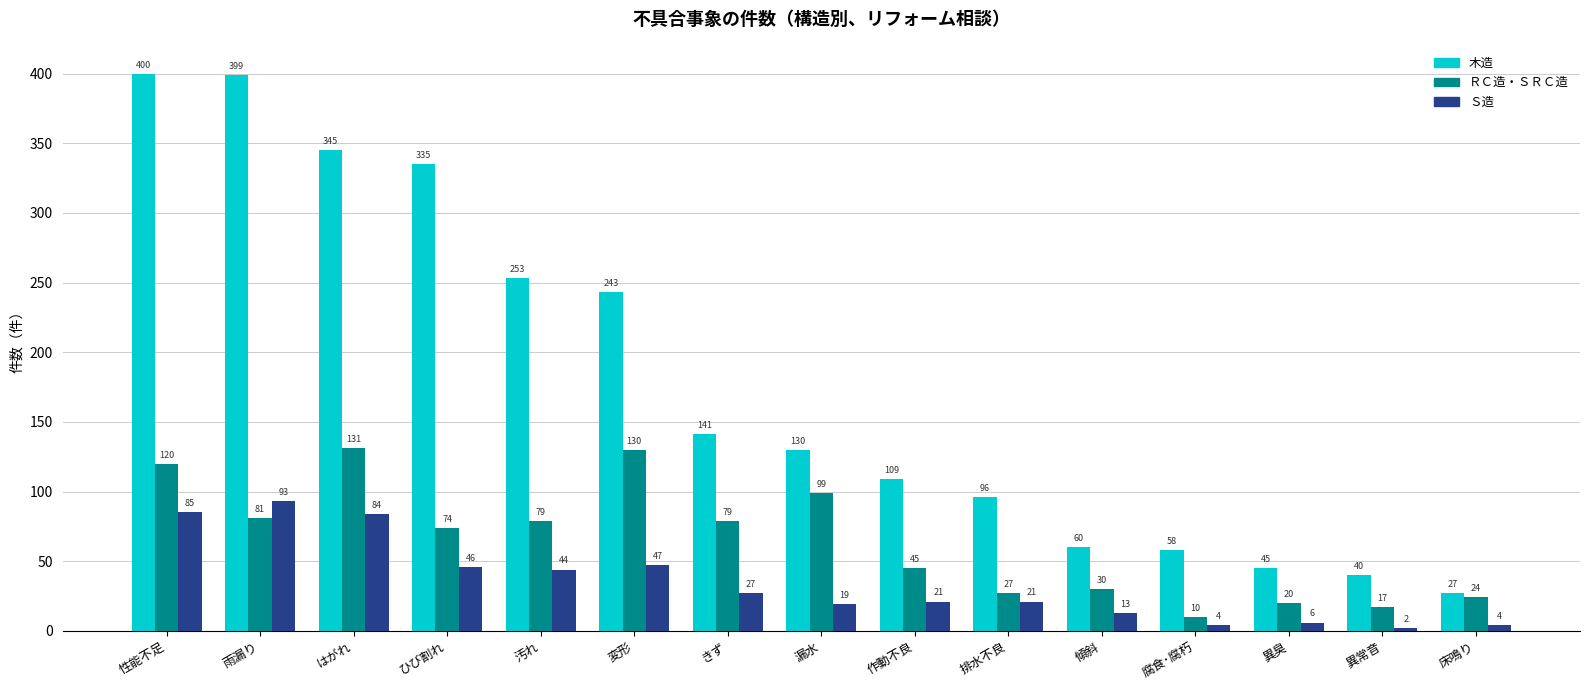

What value does the 木造 series have at はがれ?

345